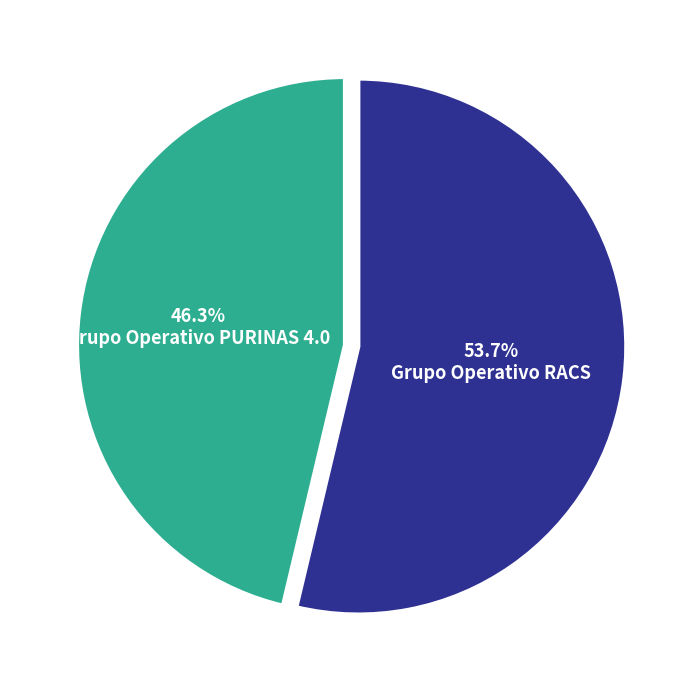

Rank the categories by value from lowest to highest.

Grupo Operativo PURINAS 4.0, Grupo Operativo RACS